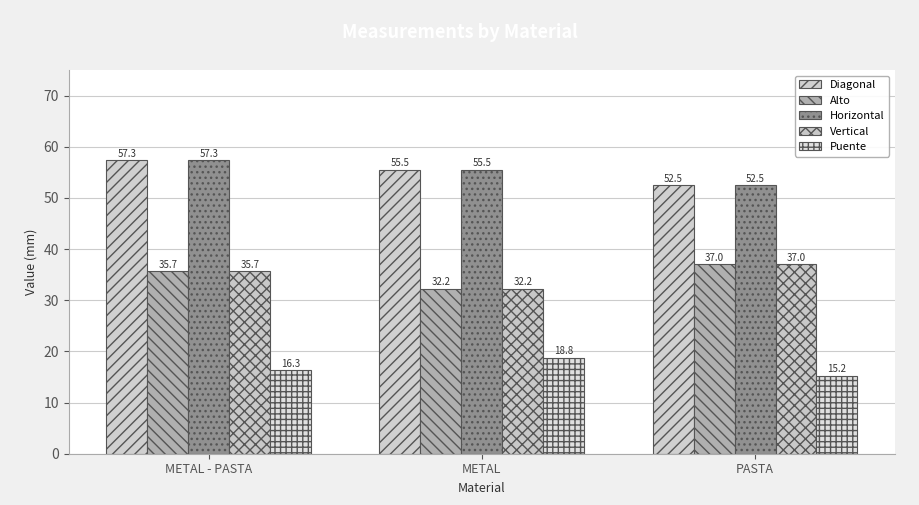

What is the highest value of the Horizontal series?

57.3